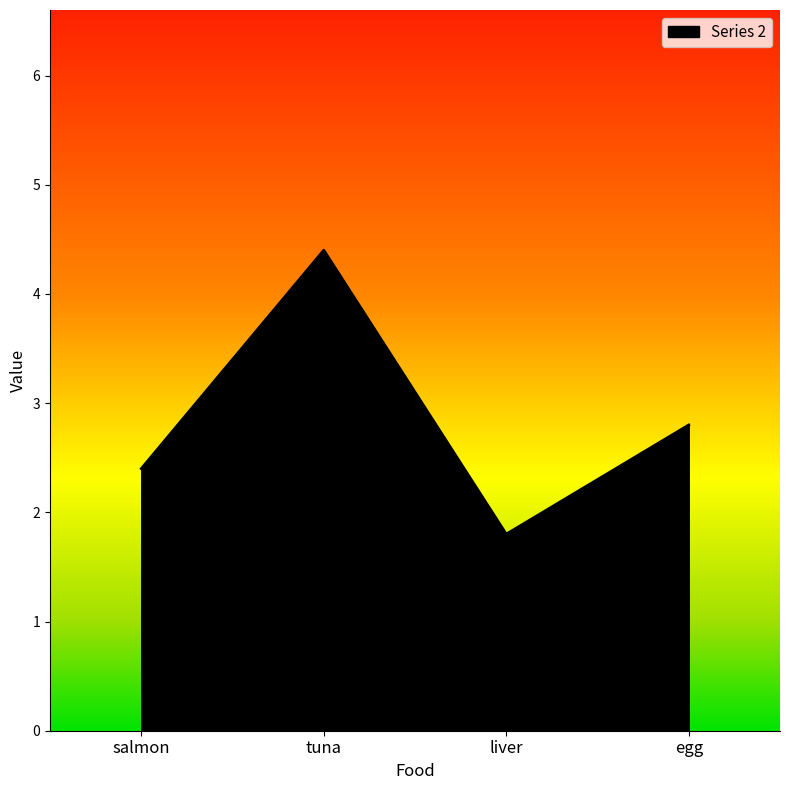

Which label corresponds to the smallest value in the chart?

liver